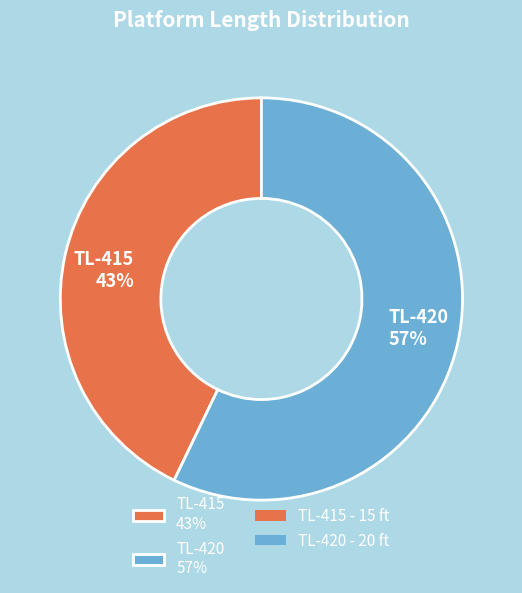

Combined, do TL-415 43% and TL-420 57% account for over 50%?

Yes